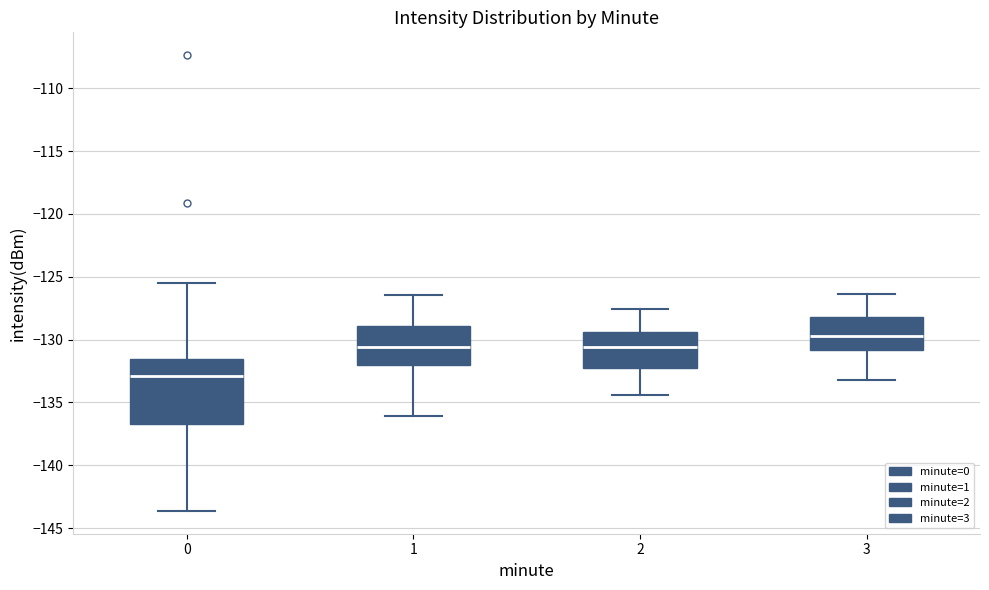

Comparing the boxes themselves (not the whiskers), which one is the tallest?

0